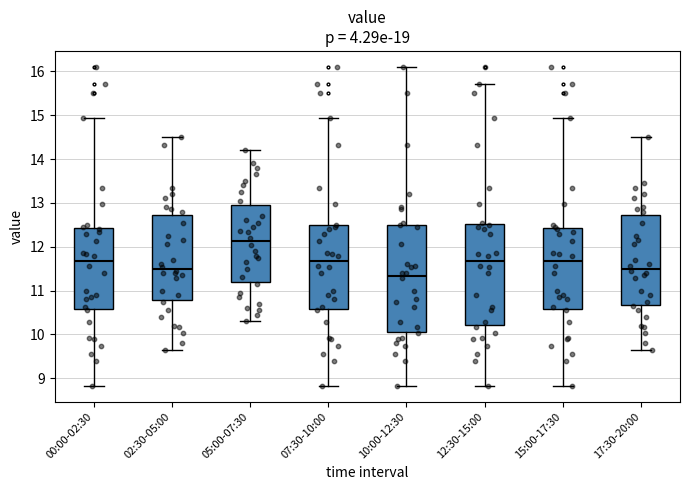

Which box has the lowest median line?

10:00-12:30